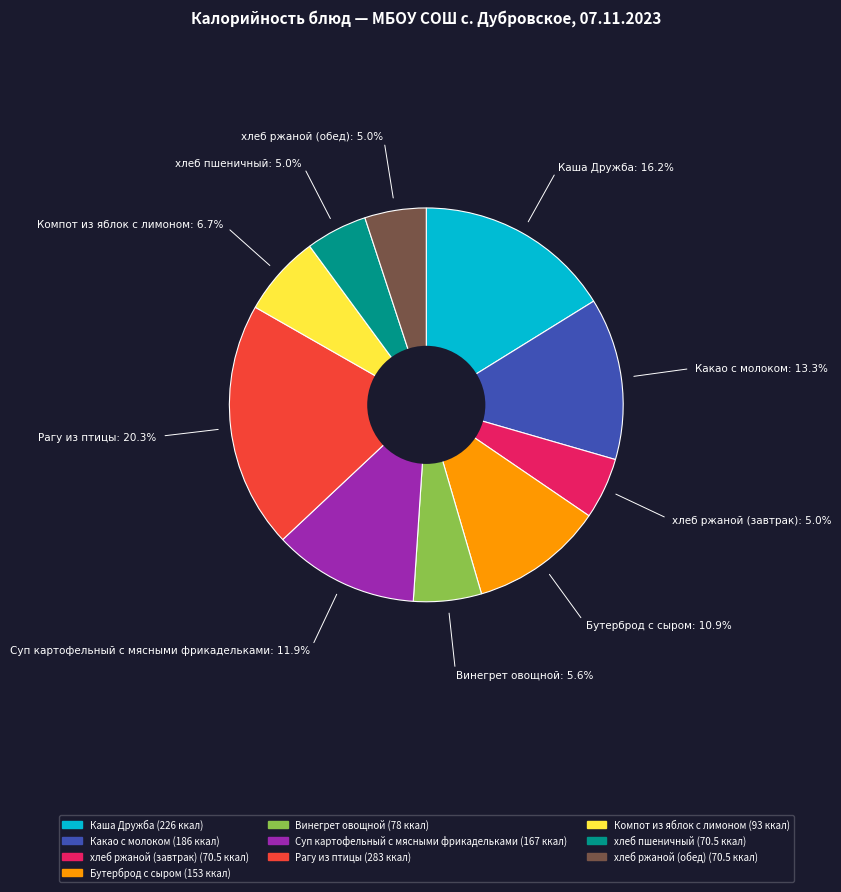

Combined, do хлеб пшеничный and Бутерброд с сыром account for over 50%?

No